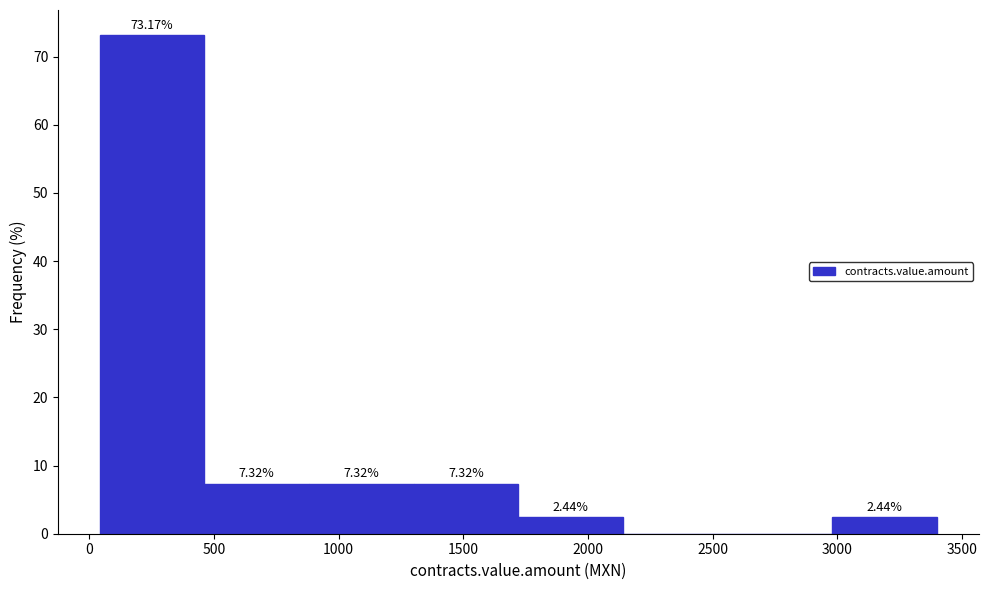

Which range on the x-axis has the tallest bar?

50 to 450